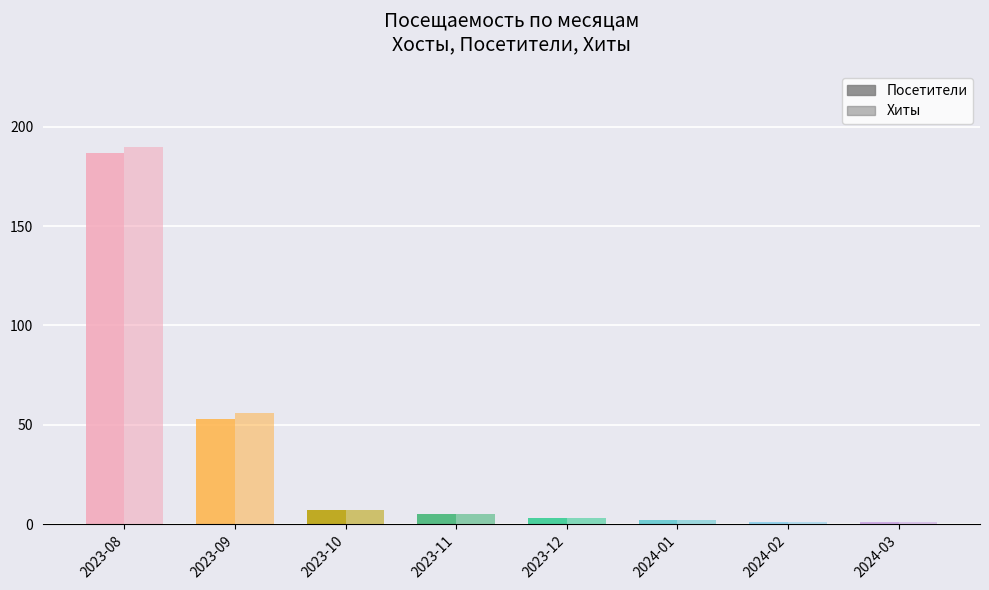

What is the greatest value displayed?

190